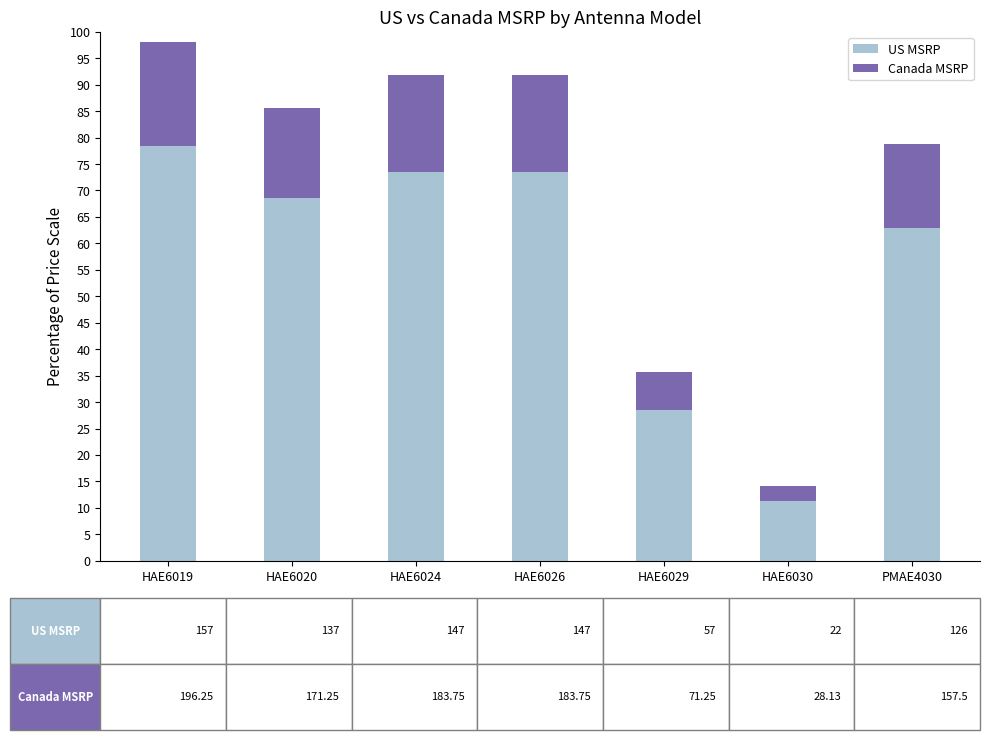

True or false: US MSRP has a value of 63.0 at PMAE4030.

True